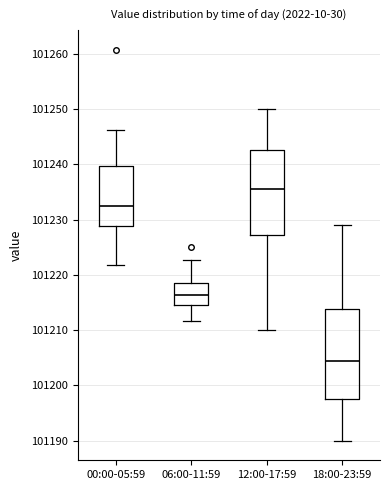

Which box has the lowest median line?

18:00-23:59